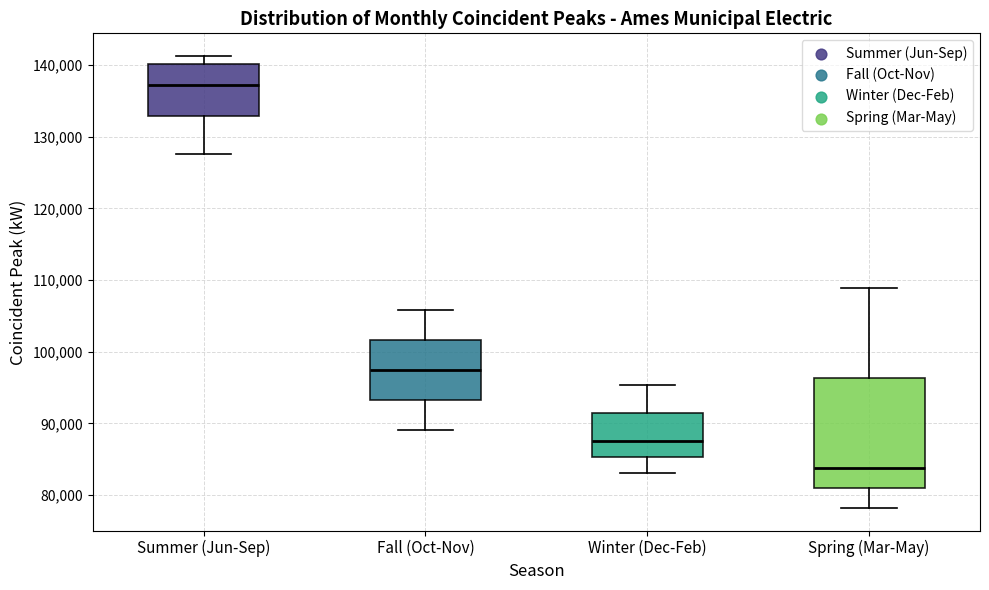

Which box's median line is the lowest?

Spring (Mar-May)